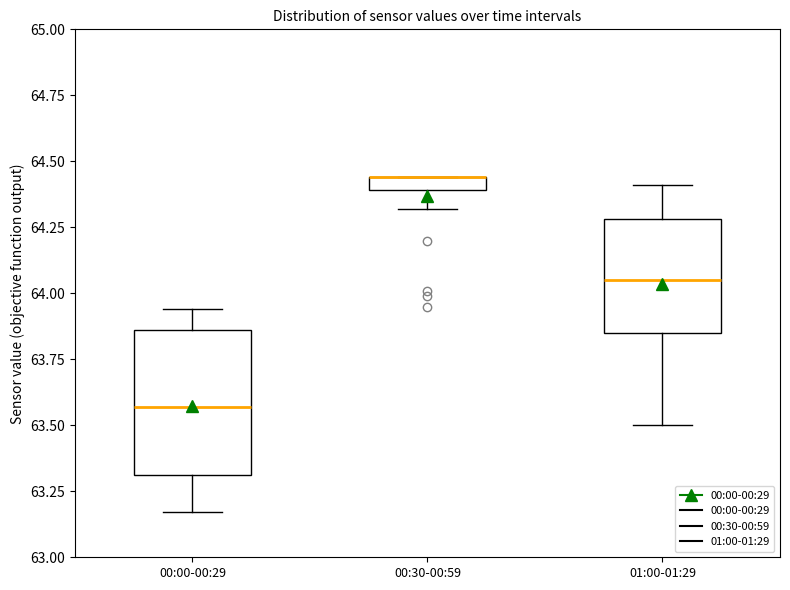

Where does the lower whisker of the box for 01:00-01:29 end on the y-axis? The values are not printed on the chart, so give them approximately, as read against the axis.

63.50